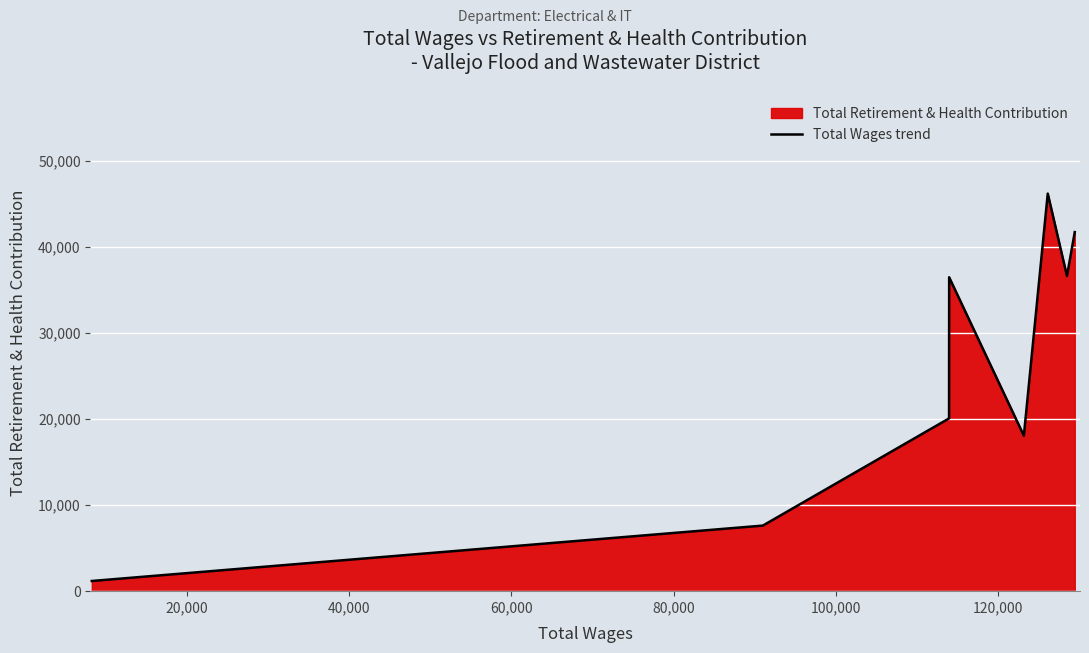

What is the greatest value displayed?

46212